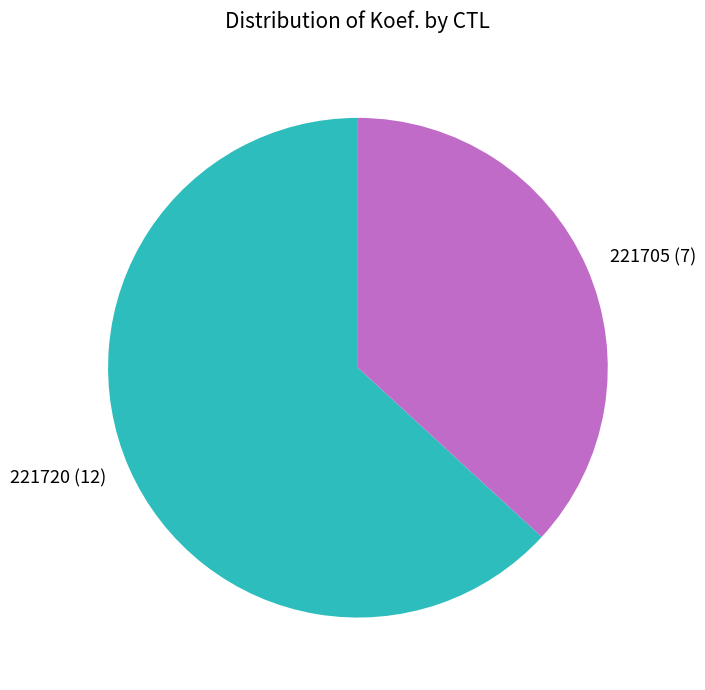

Does 221705 account for over 50% of the chart?

No